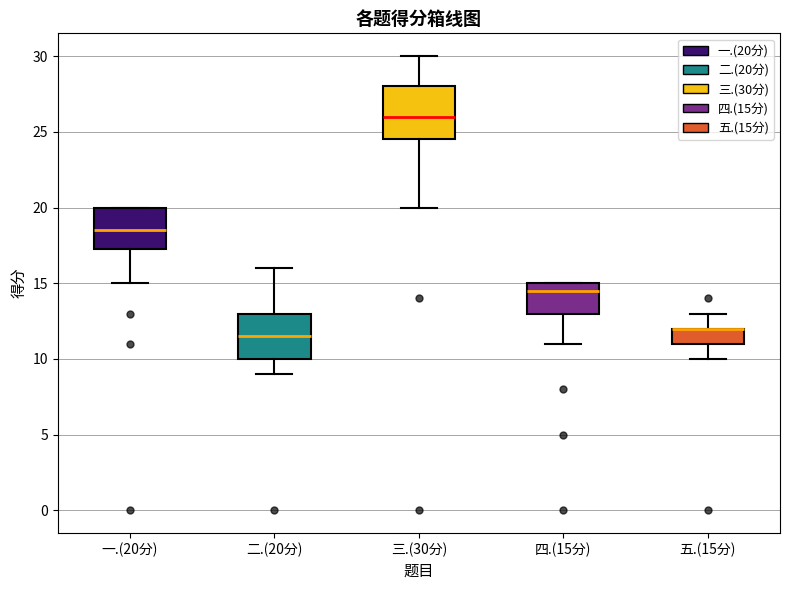

Reading left to right, read every box against the y-axis: the position of its median line, the range the box covers, and the ends of its whiskers. The values are not printed on the chart, so give them approximately, as read against the axis.

一.(20分): median 18.5, box 17.5 to 20.0, whiskers 15.0 to 20.0
二.(20分): median 11.5, box 10.0 to 13.0, whiskers 9.0 to 16.0
三.(30分): median 26.0, box 24.5 to 28.0, whiskers 20.0 to 30.0
四.(15分): median 14.5, box 13.0 to 15.0, whiskers 11.0 to 15.0
五.(15分): median 12.0 (drawn on the box's upper edge), box 11.0 to 12.0, whiskers 10.0 to 13.0